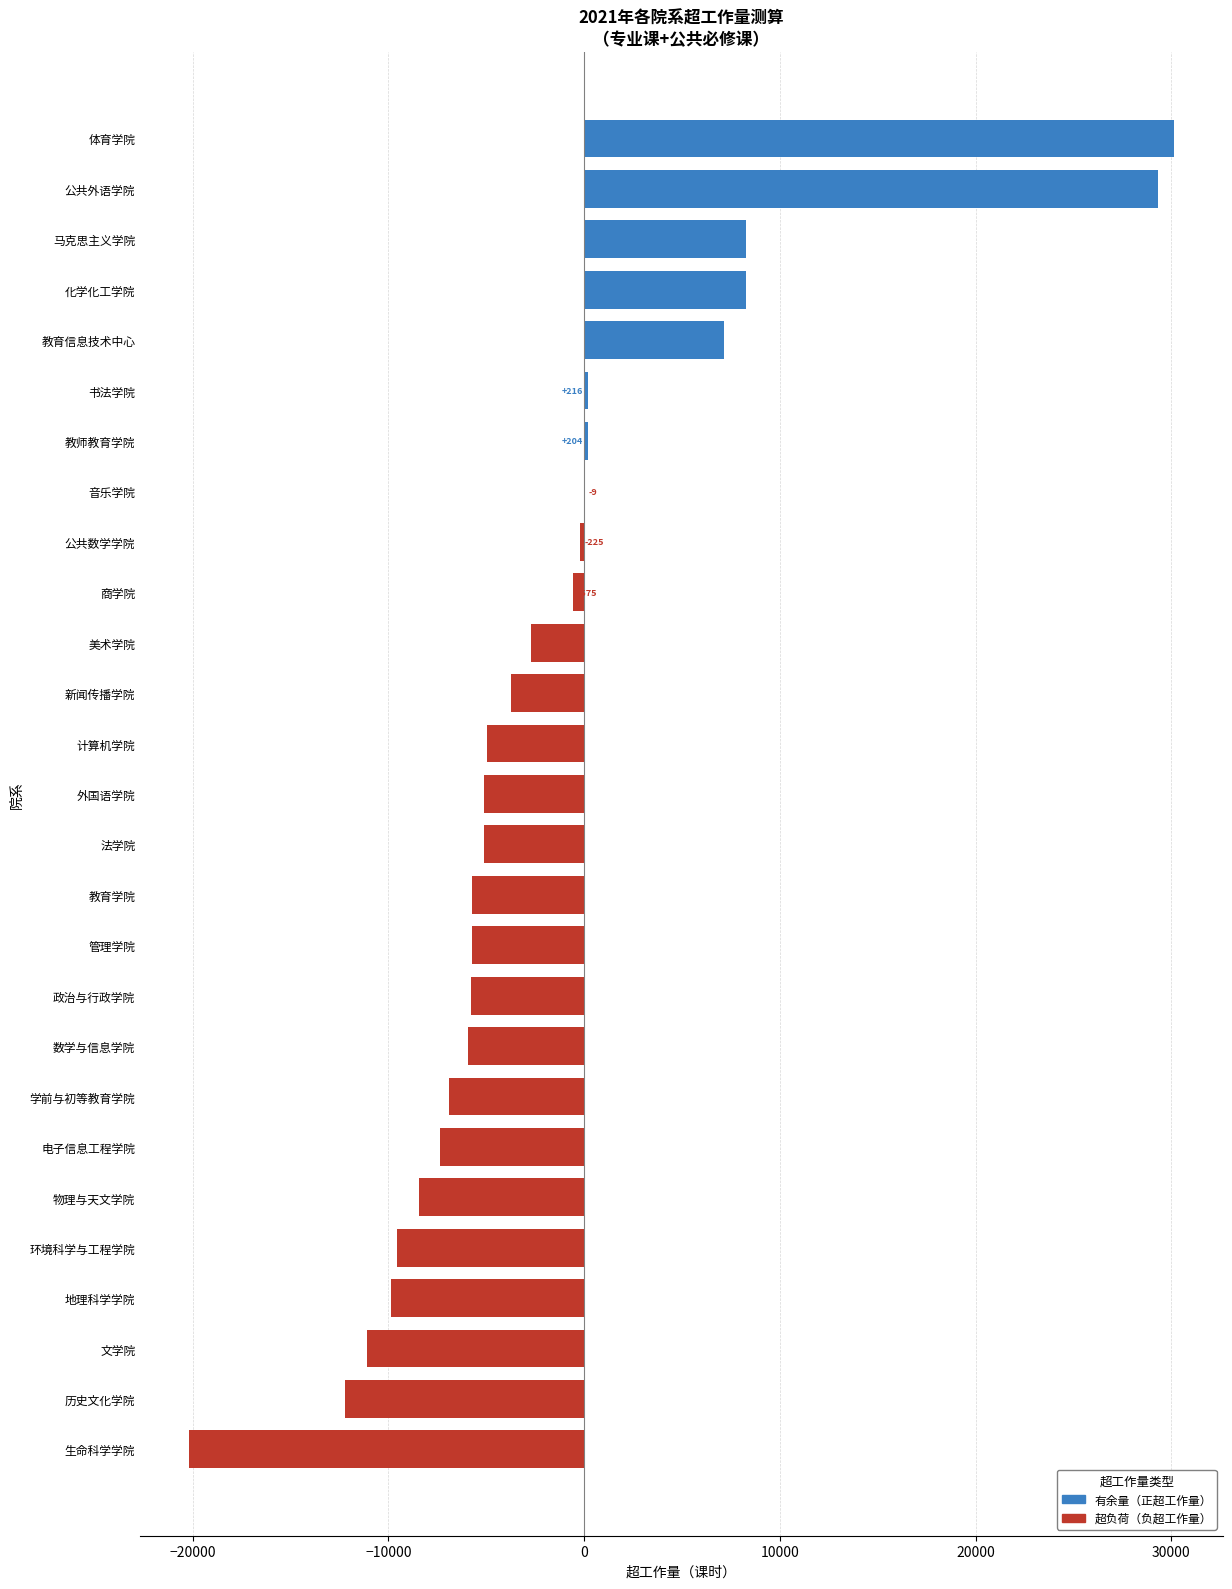

What is the sum of the values at 电子信息工程学院 and 法学院?

-12460.0